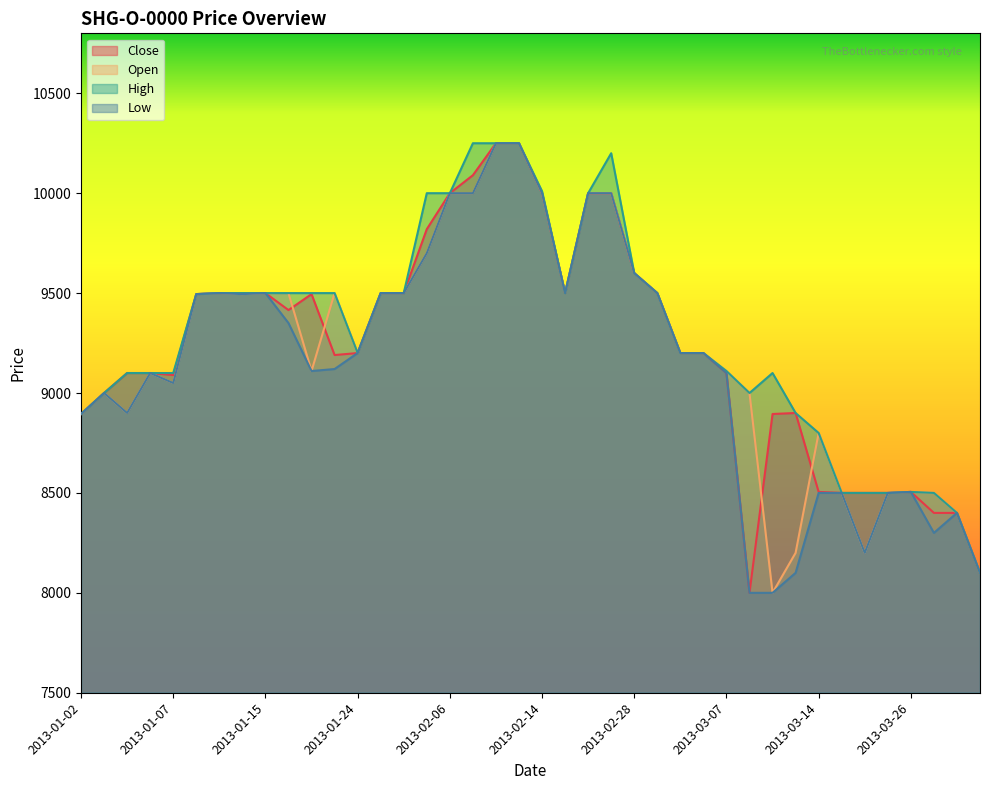

Is the value of Low at 2013-01-07 greater than the value of Close at 2013-04-05?

Yes